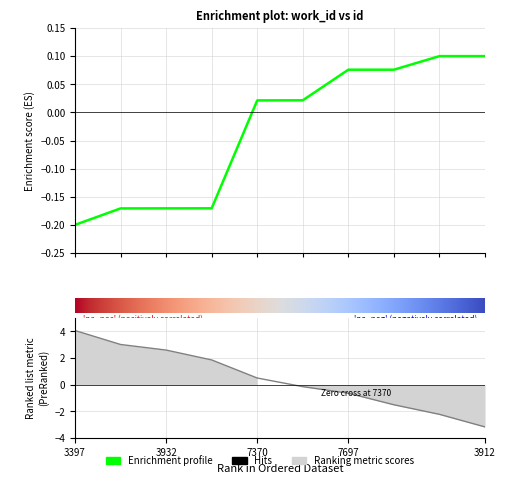

What is the value of the 10th point from the left?

0.1